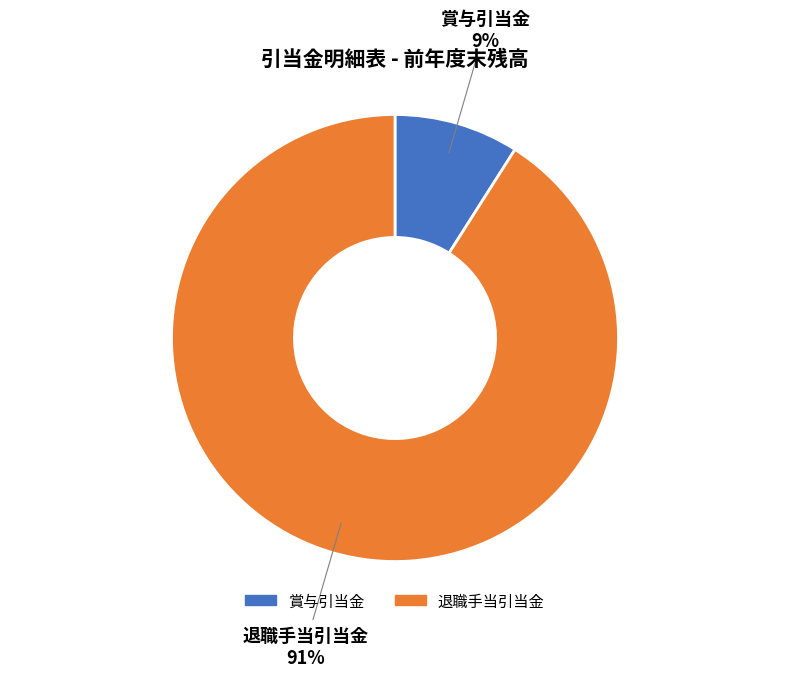

Count the number of slices in the pie.

2